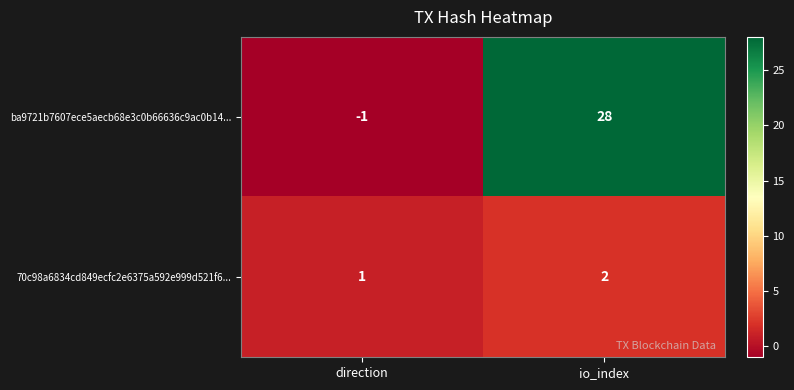

How many distinct data groups are displayed?

2